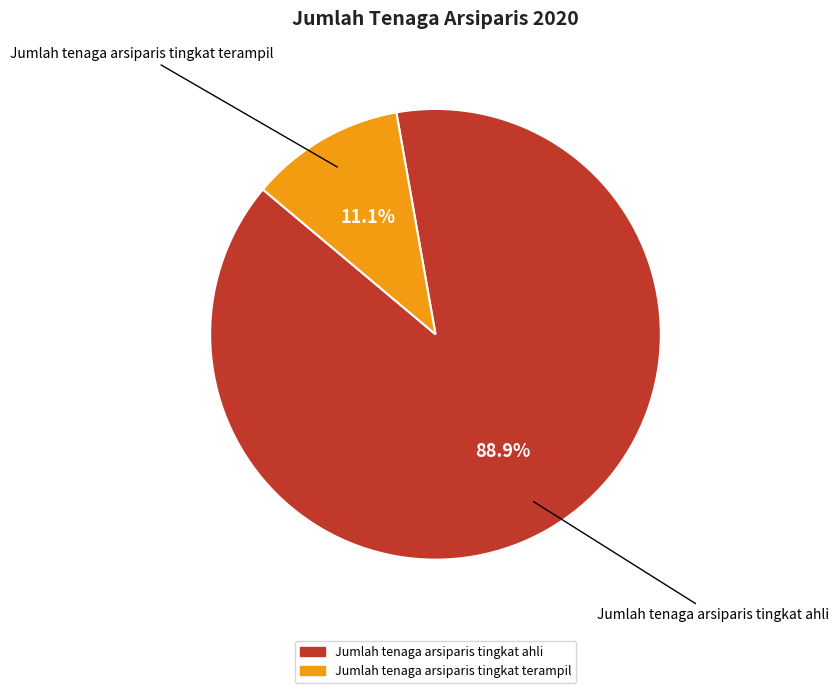

How many slices are in this pie chart?

2